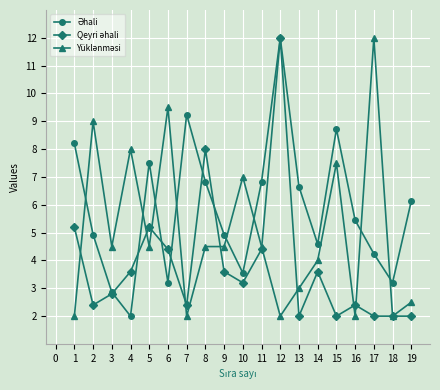

What is the total value across all series at 12?

26.0